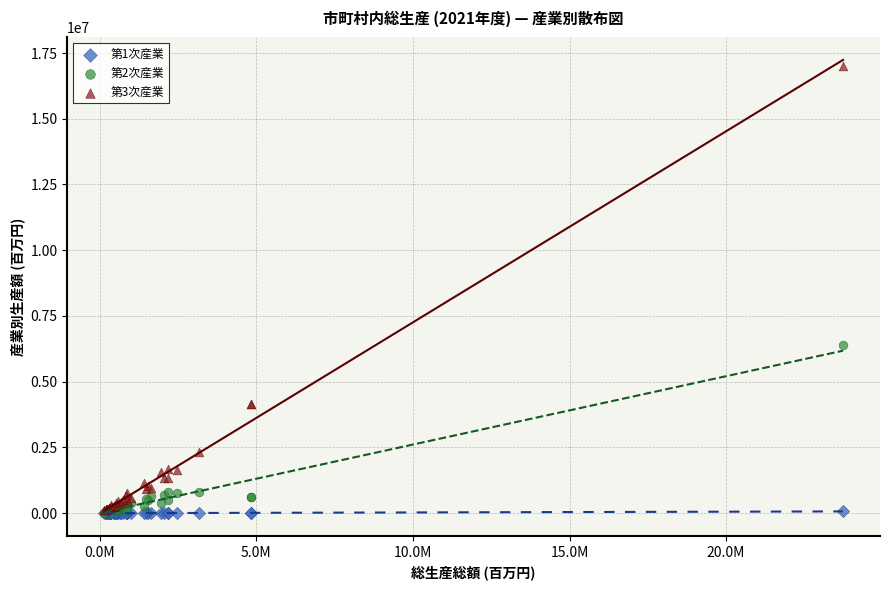

Across all series, what Y value is closest to 8510889?

6393122